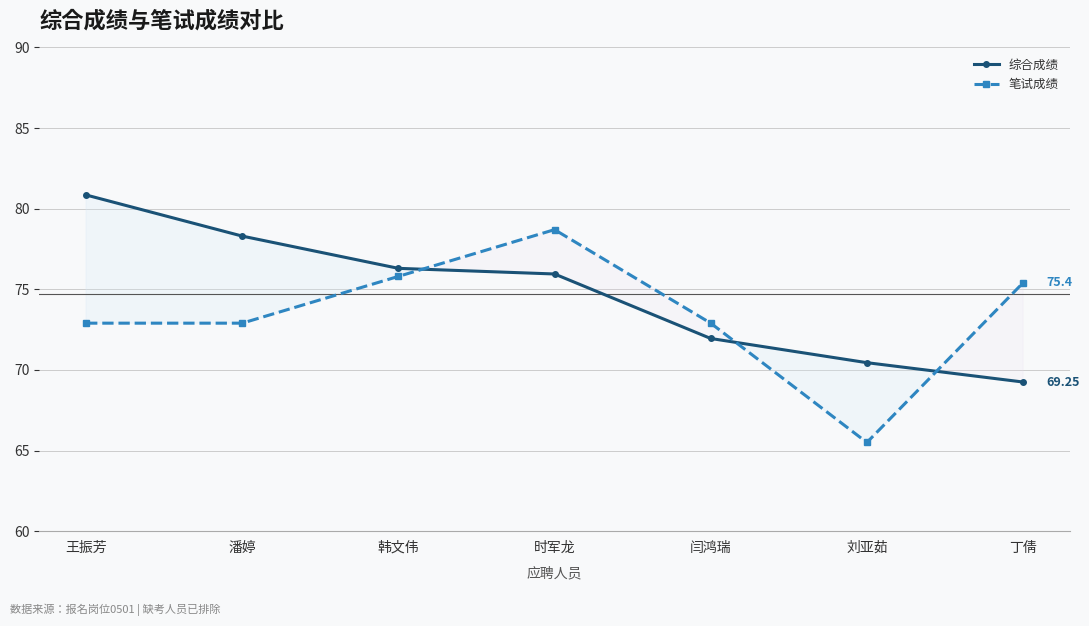

What is the label of the 1st point from the left?

王振芳